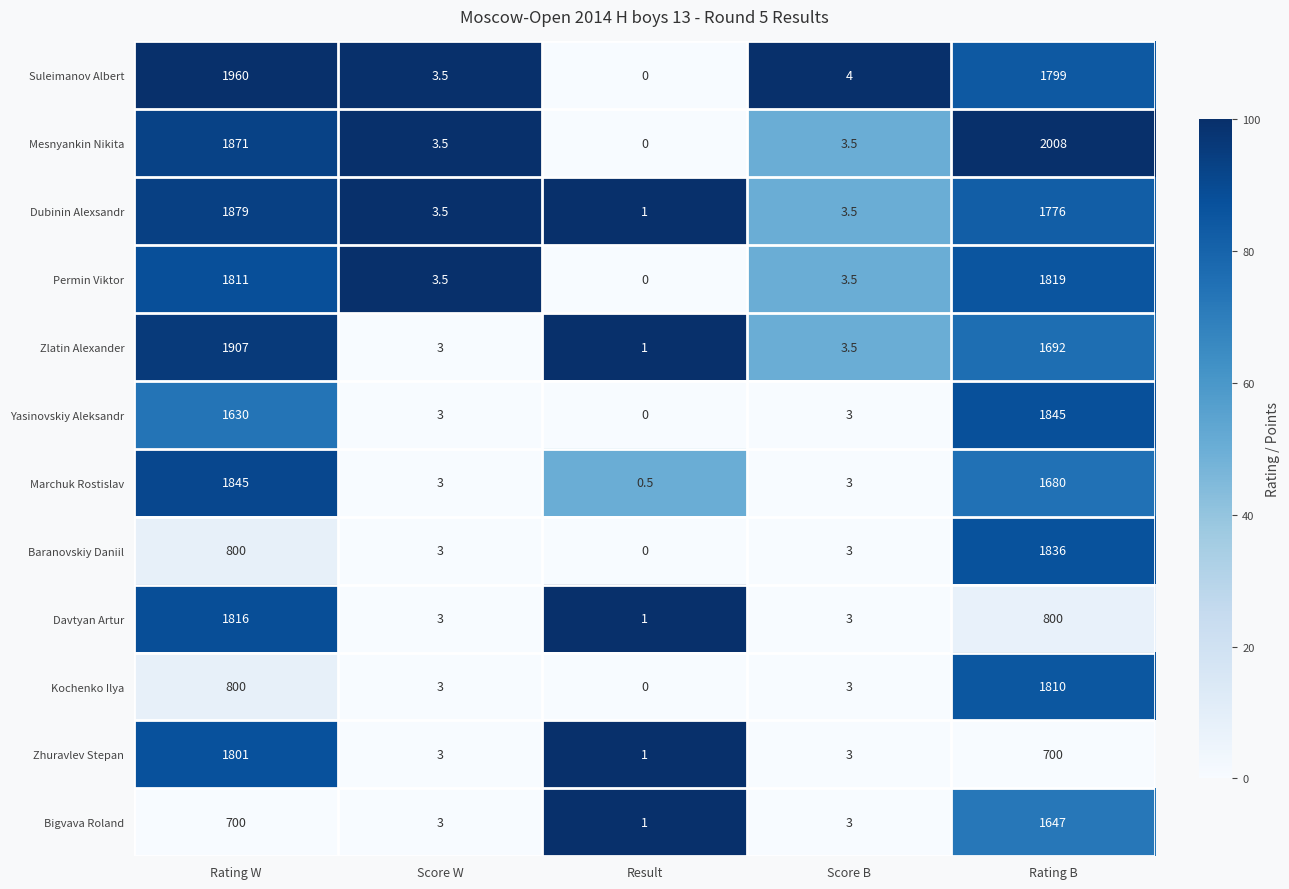

The Kochenko Ilya series shows 4.3 at Score B. True or false?

False